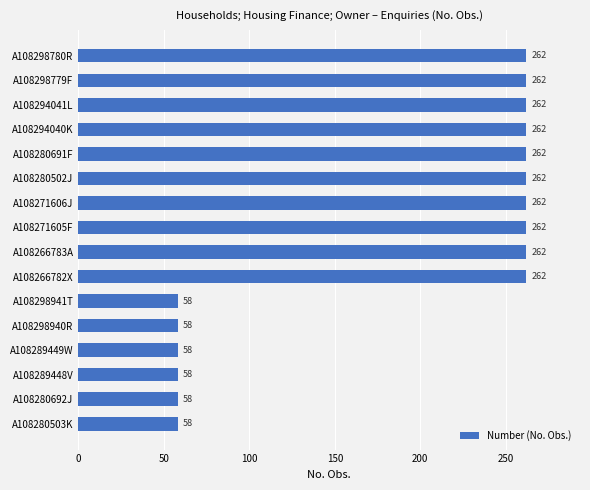

The value at A108266783A is 262. True or false?

True